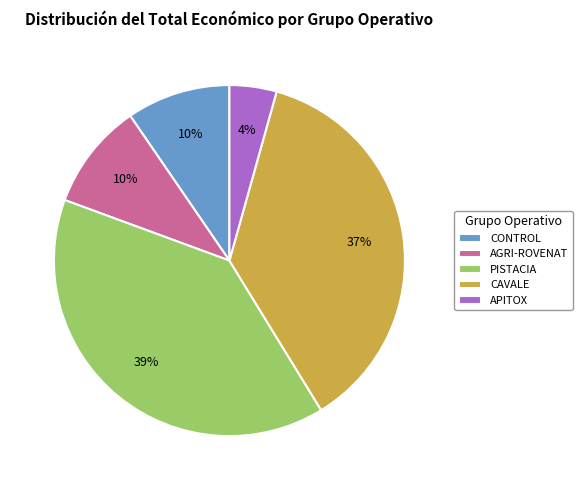

Which category has the biggest portion of the pie?

PISTACIA